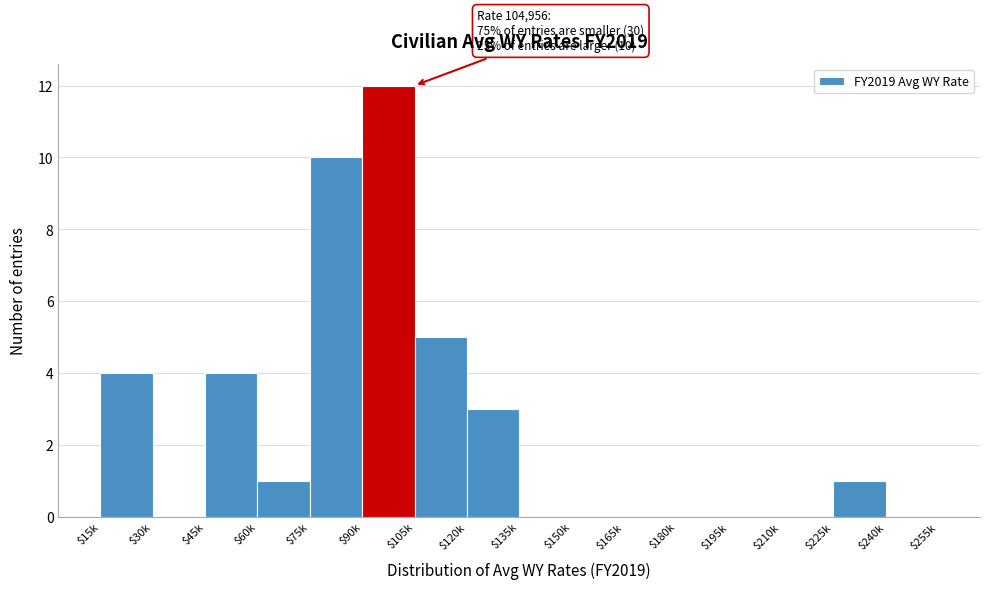

The chart shows a value of 6 at $150k. True or false?

False